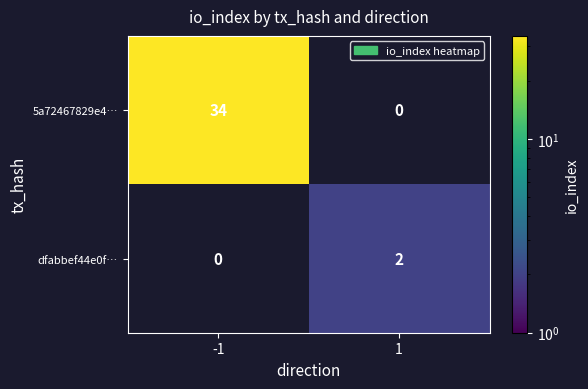

What is the maximum value for 5a72467829e4…?

34